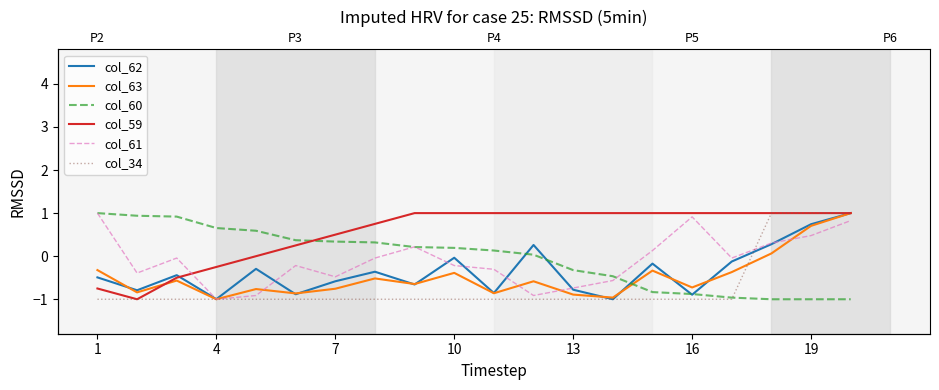

Reading right to left, list all the values displayed in this chart.

col_62: 1.0	0.7	0.3	-0.1	-0.9	-0.2	-1.0	-0.8	0.3	-0.9	-0.0	-0.7	-0.4	-0.6	-0.9	-0.3	-1.0	-0.4	-0.8	-0.5
col_63: 1.0	0.7	0.1	-0.4	-0.7	-0.3	-1.0	-0.9	-0.6	-0.9	-0.4	-0.6	-0.5	-0.8	-0.9	-0.8	-1.0	-0.6	-0.8	-0.3
col_60: -1.0	-1.0	-1.0	-1.0	-0.9	-0.8	-0.5	-0.3	0.0	0.1	0.2	0.2	0.3	0.3	0.4	0.6	0.7	0.9	0.9	1.0
col_59: 1.0	1.0	1.0	1.0	1.0	1.0	1.0	1.0	1.0	1.0	1.0	1.0	0.8	0.5	0.2	0.0	-0.2	-0.5	-1.0	-0.8
col_61: 0.8	0.5	0.3	-0.0	0.9	0.1	-0.6	-0.7	-0.9	-0.3	-0.2	0.2	-0.0	-0.5	-0.2	-0.9	-1.0	-0.0	-0.4	1.0
col_34: 1.0	1.0	1.0	-1.0	-1.0	-1.0	-1.0	-1.0	-1.0	-1.0	-1.0	-1.0	-1.0	-1.0	-1.0	-1.0	-1.0	-1.0	-1.0	-1.0